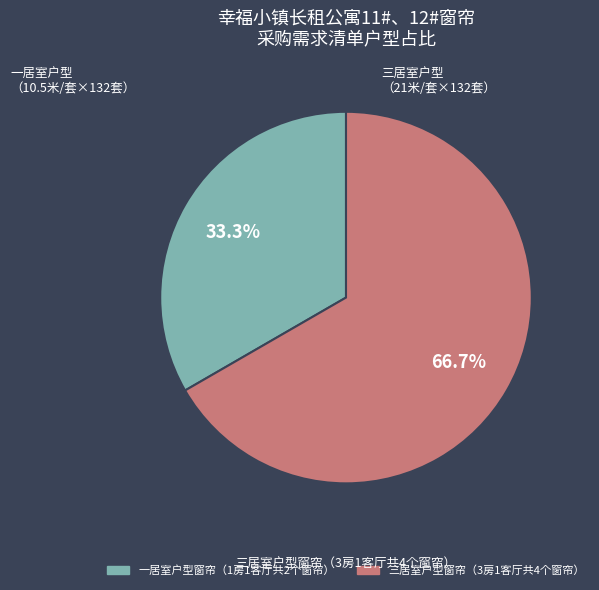

Does any single category account for the majority?

Yes